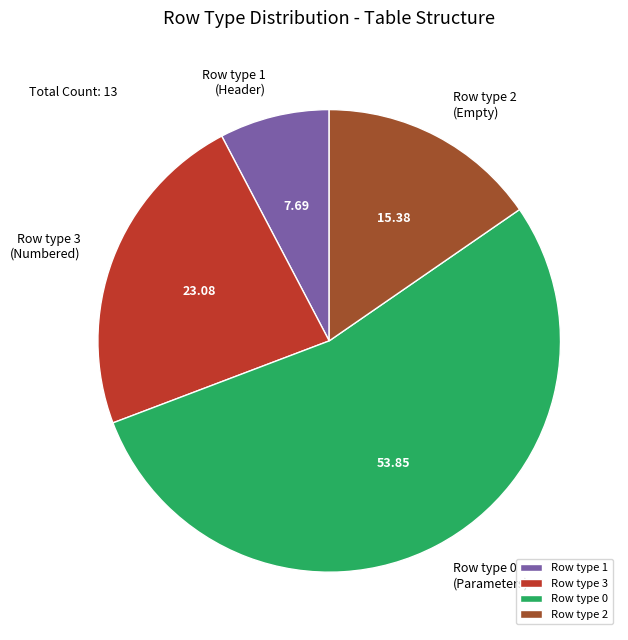

Which has a higher value, Row type 2 or Row type 3?

Row type 3